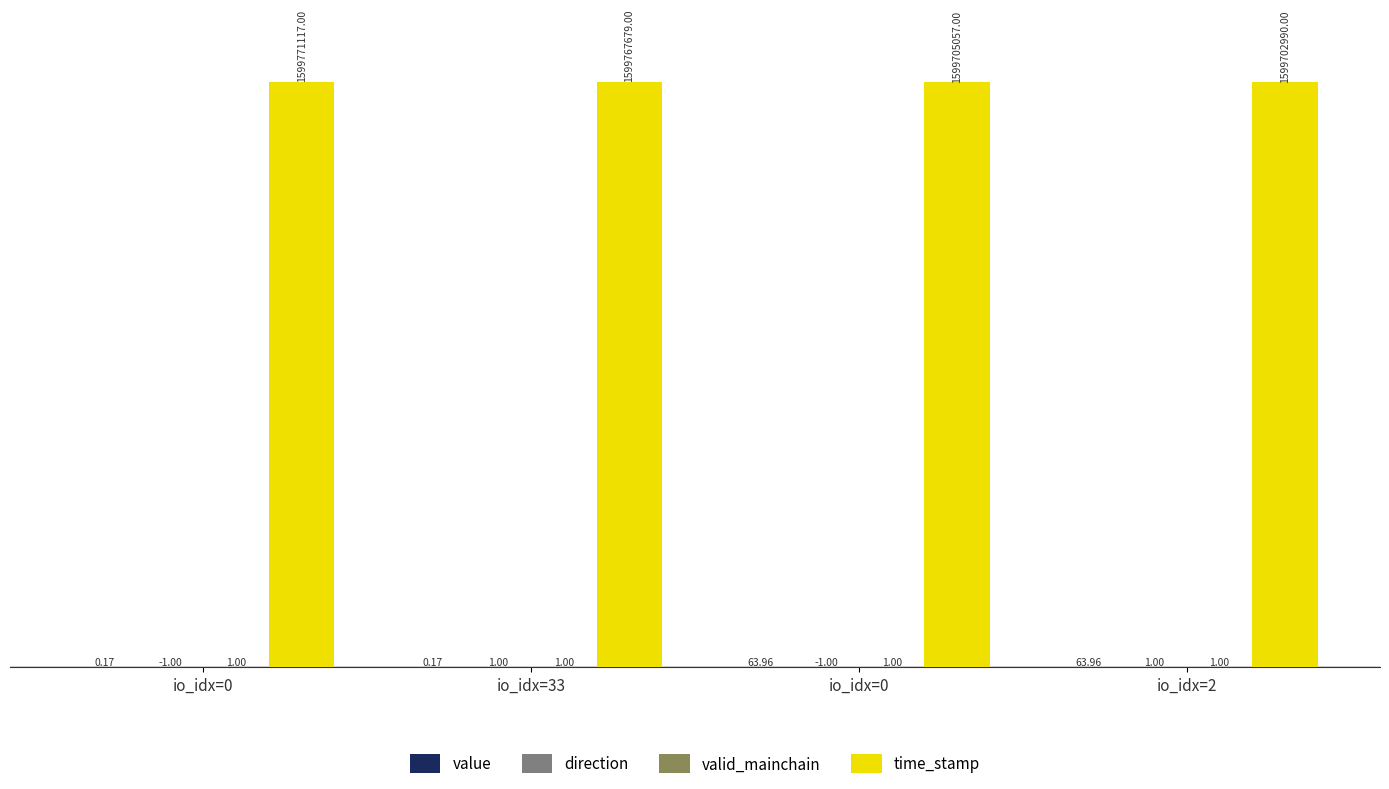

Are the bars horizontal?

No